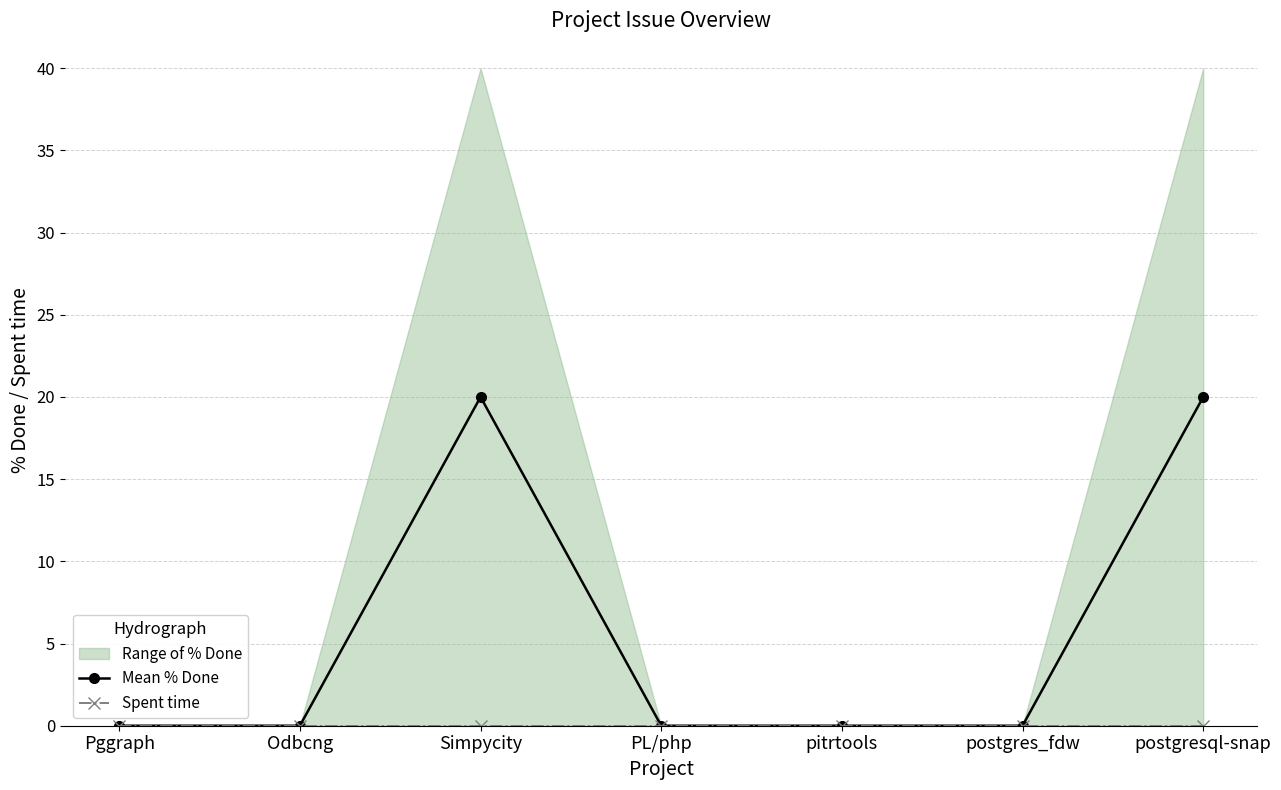

Is this an area chart (filled region under the line)?

No